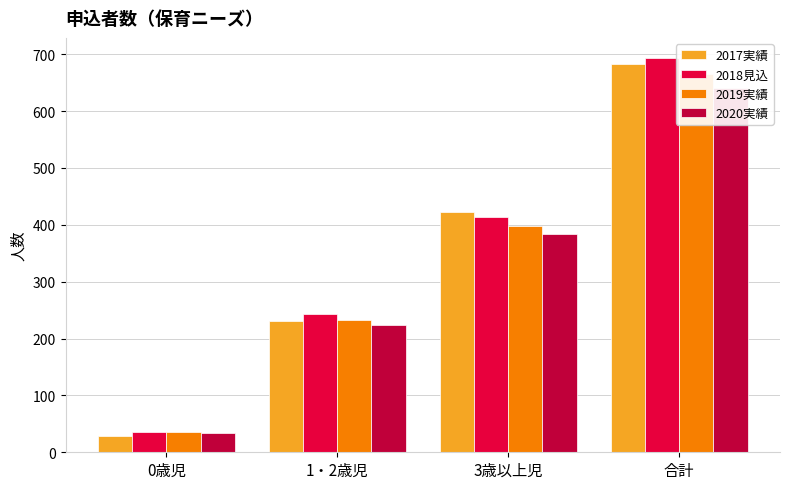

What is the label of the 4th bar from the left?

合計